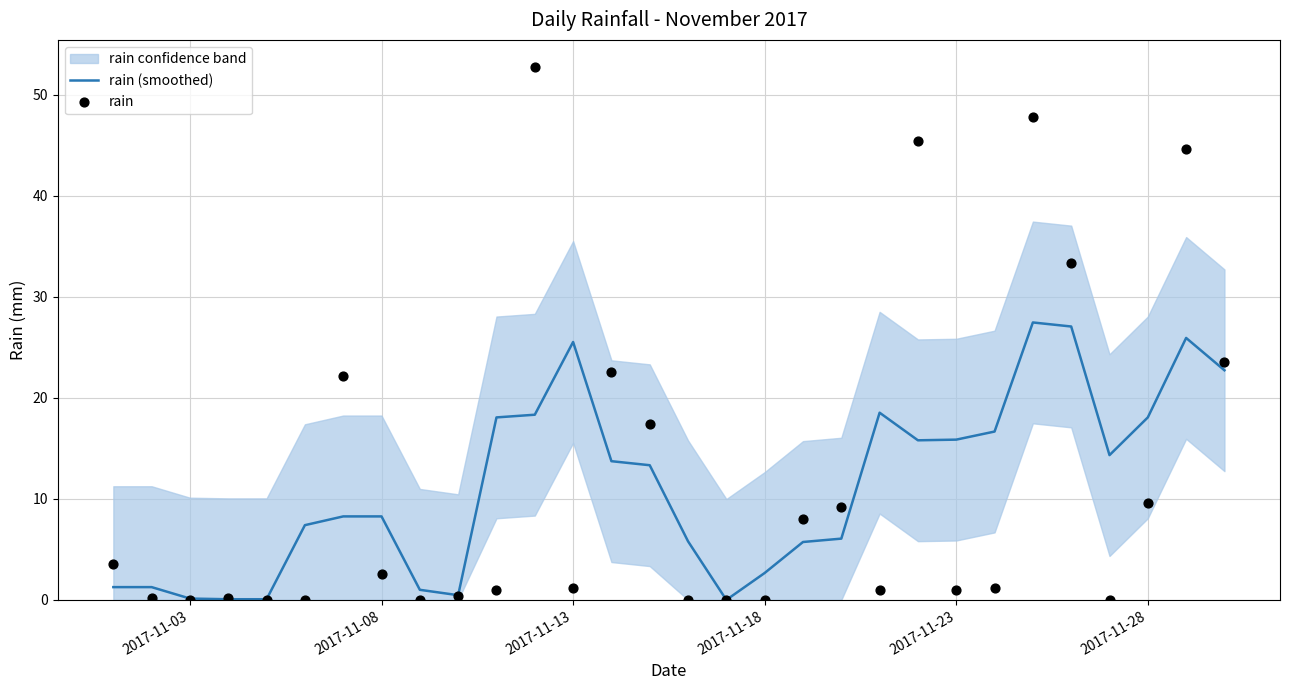

Is the value of rain at 25 greater than the value of rain (smoothed) at 2017-11-18?

Yes